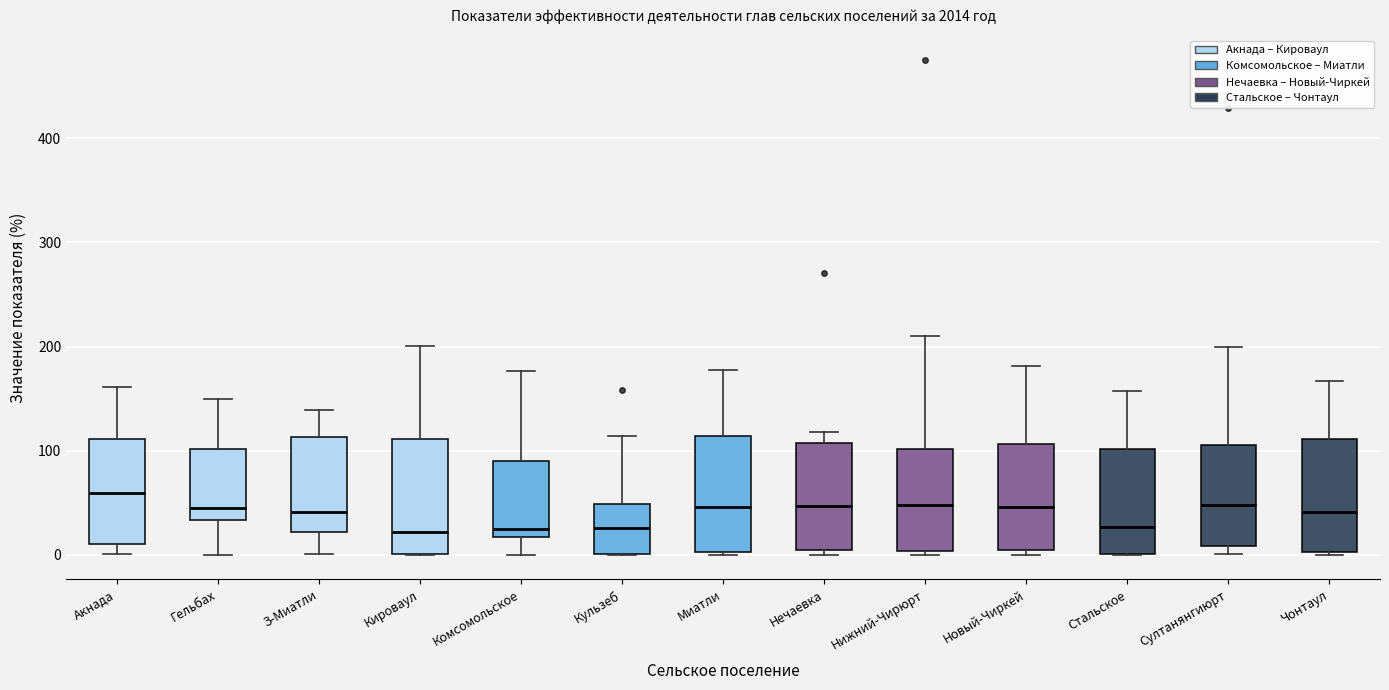

Where is the upper edge of the box for Нижний-Чирюрт on the y-axis? The values are not printed on the chart, so give them approximately, as read against the axis.

100